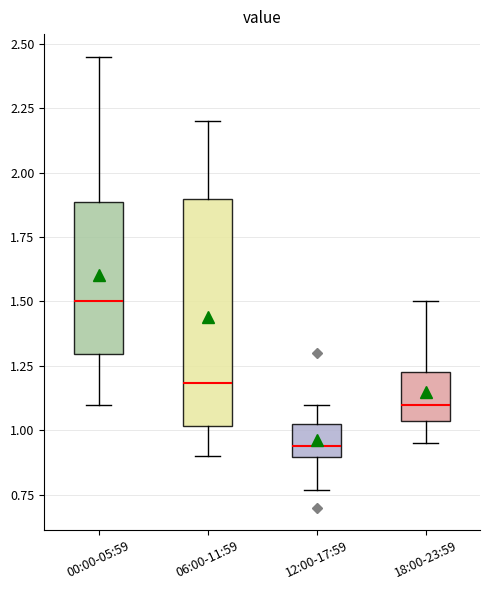

Where is the upper edge of the box for 06:00-11:59 on the y-axis? The values are not printed on the chart, so give them approximately, as read against the axis.

1.90